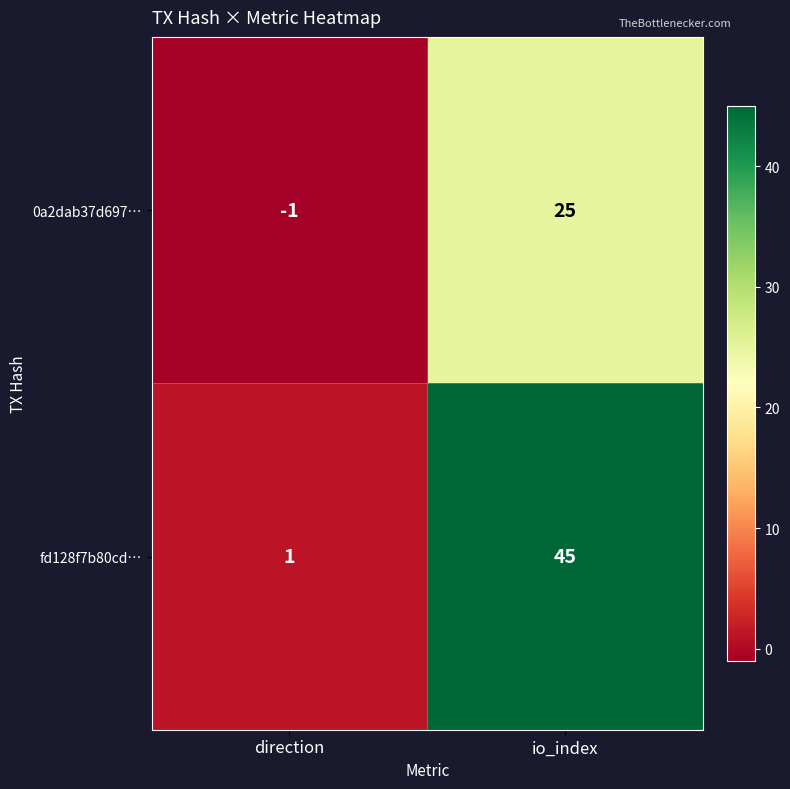

Where is 0a2dab37d697… nearest to the value 12?

direction